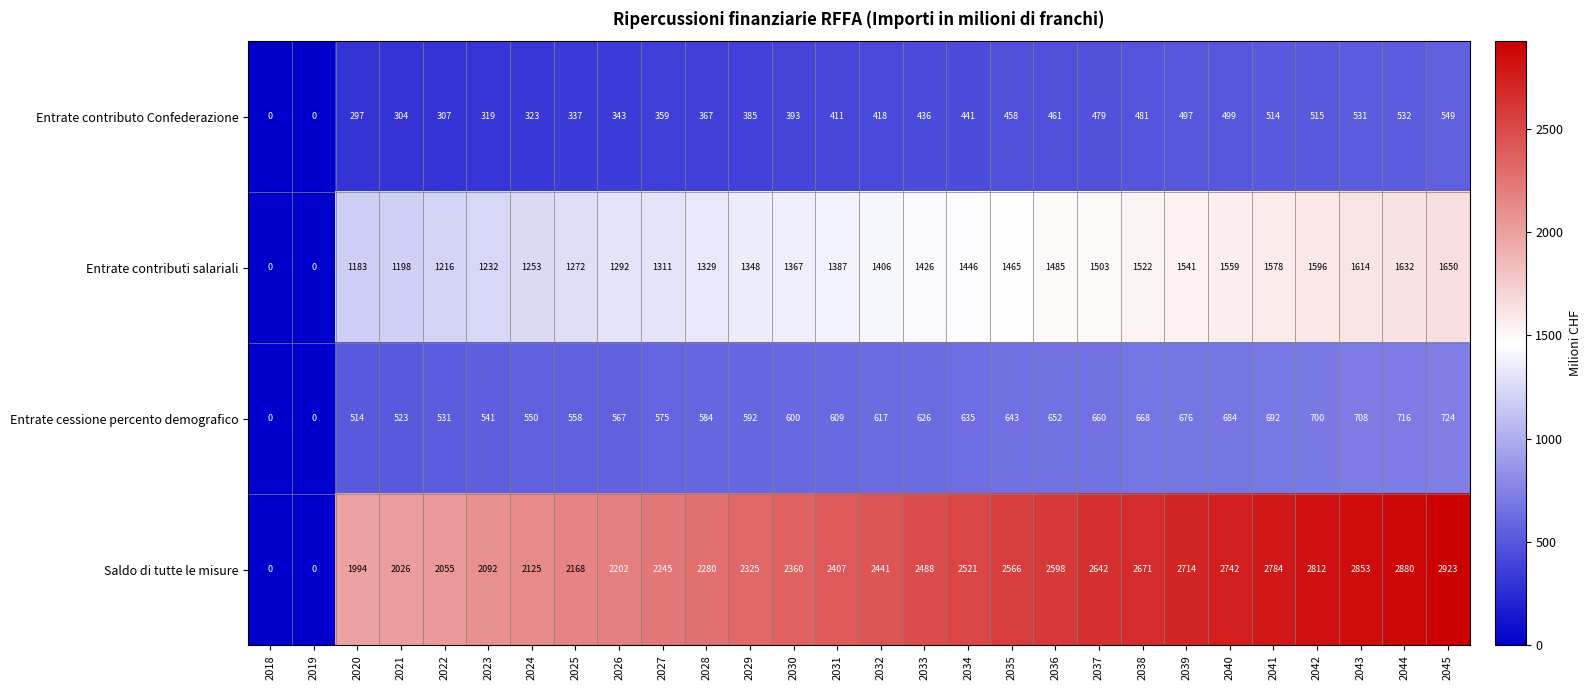

Count the number of categories in the chart.

28